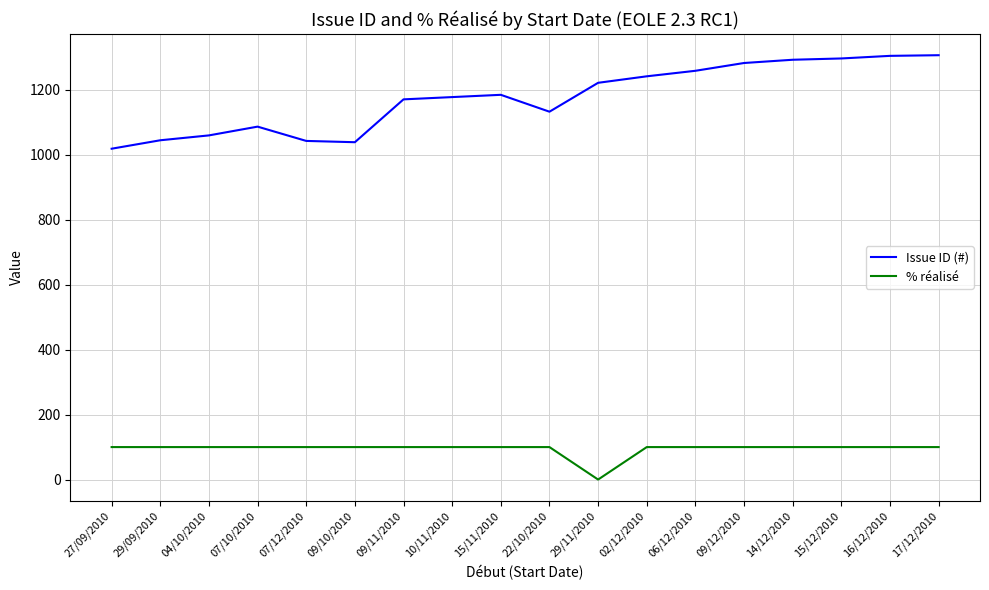

At 27/09/2010, list the series in order from smallest to largest.

% réalisé, Issue ID (#)